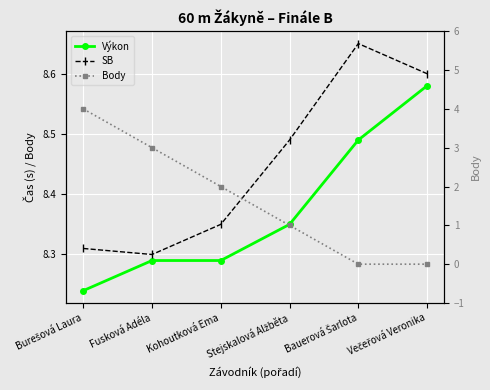

Which series has the largest range (max minus min)?

Body